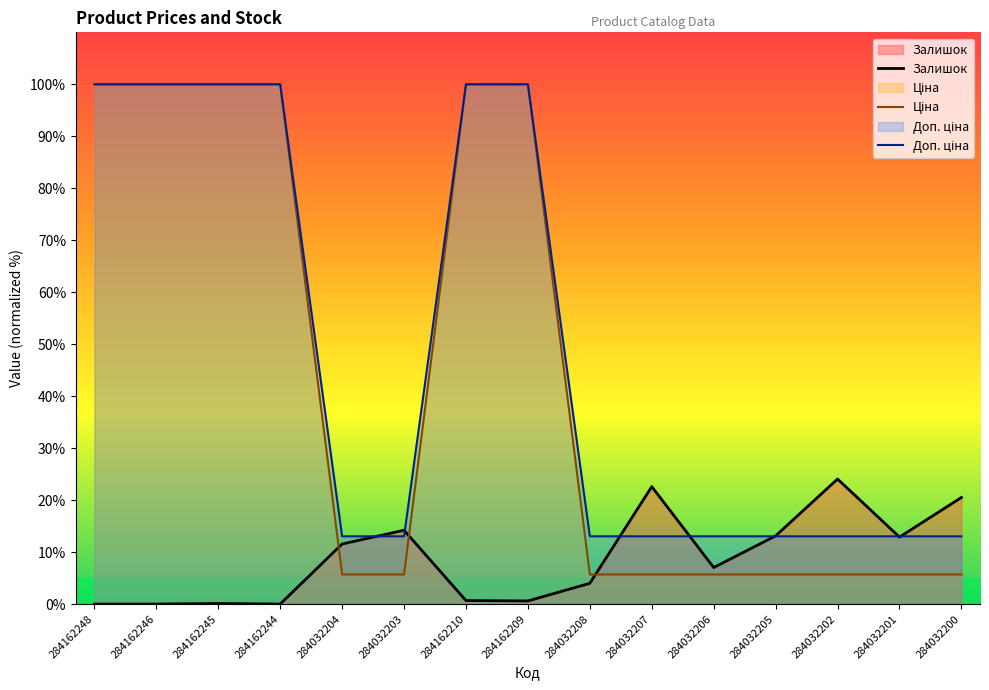

Rank the categories by Доп. ціна value from lowest to highest.

284032204, 284032203, 284032208, 284032207, 284032206, 284032205, 284032202, 284032201, 284032200, 284162248, 284162246, 284162245, 284162244, 284162210, 284162209